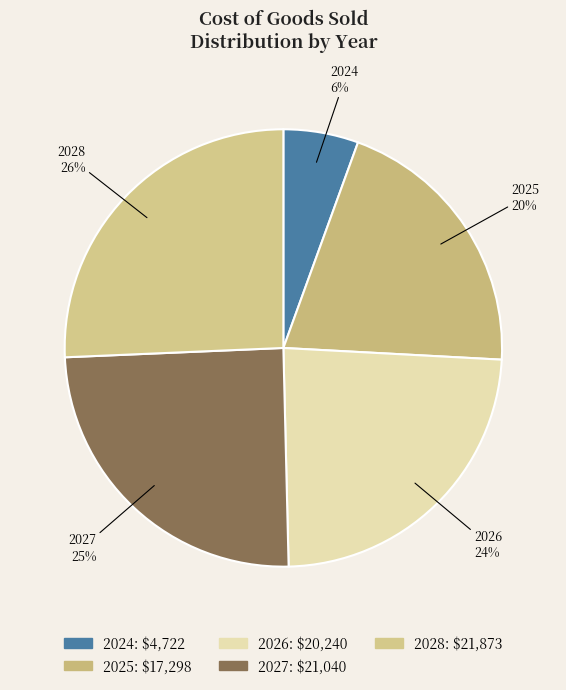

Which has a higher value, 2027 or 2024?

2027